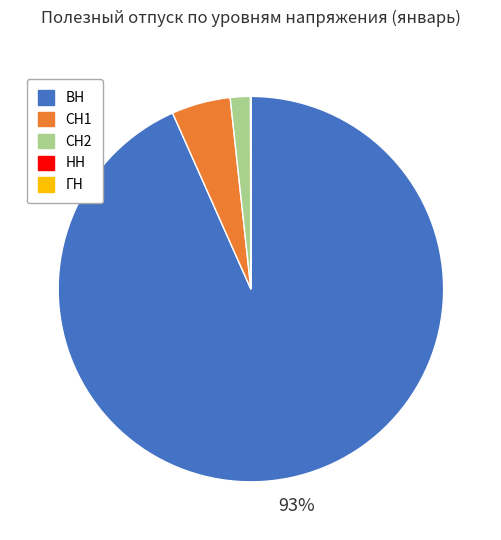

Is the sum of ВН and СН1 greater than half?

Yes